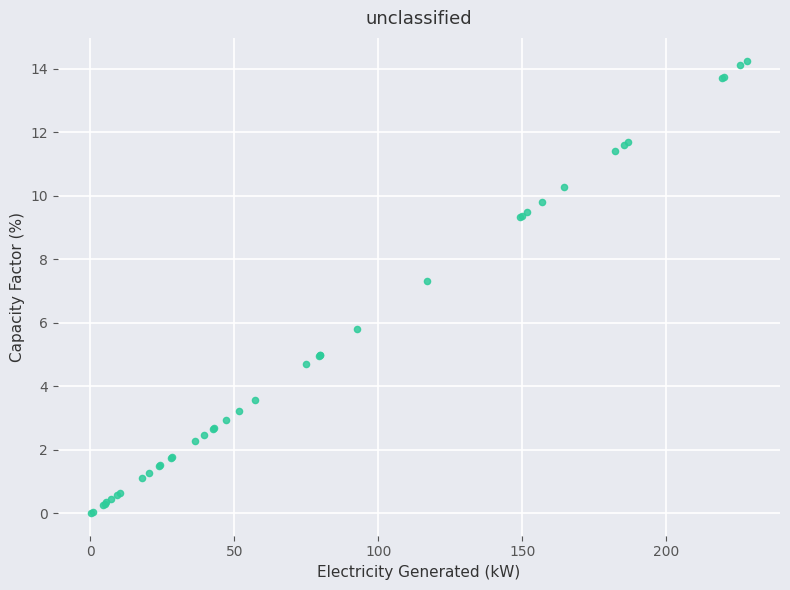

What Y value in the scatter plot is closest to 7?

7.3